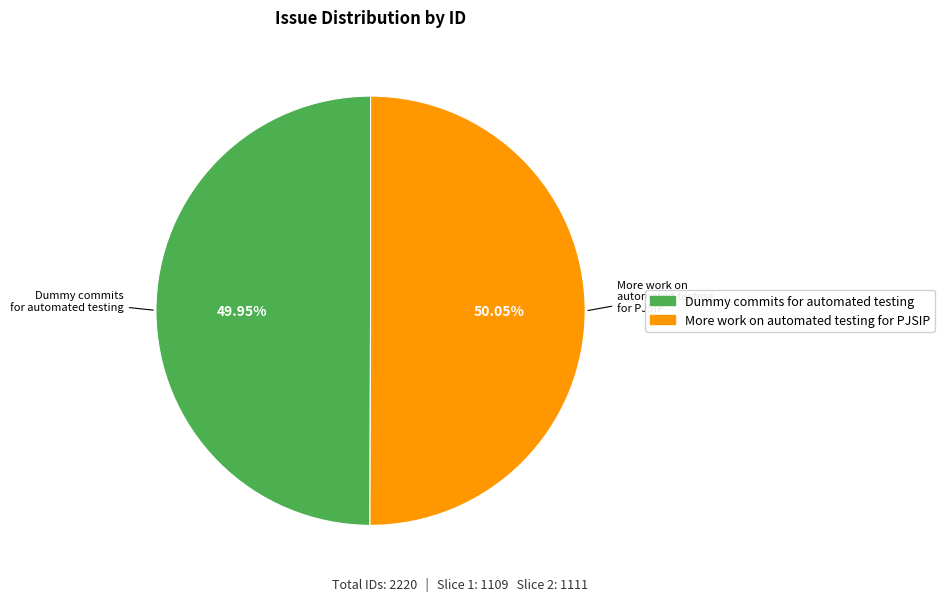

To the nearest percent, what percentage of the pie is More work on automated testing for PJSIP?

50%